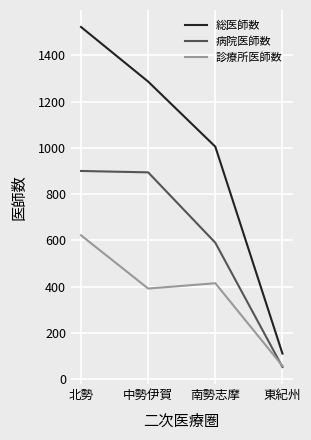

The value of 診療所医師数 at 中勢伊賀 is 392. True or false?

True